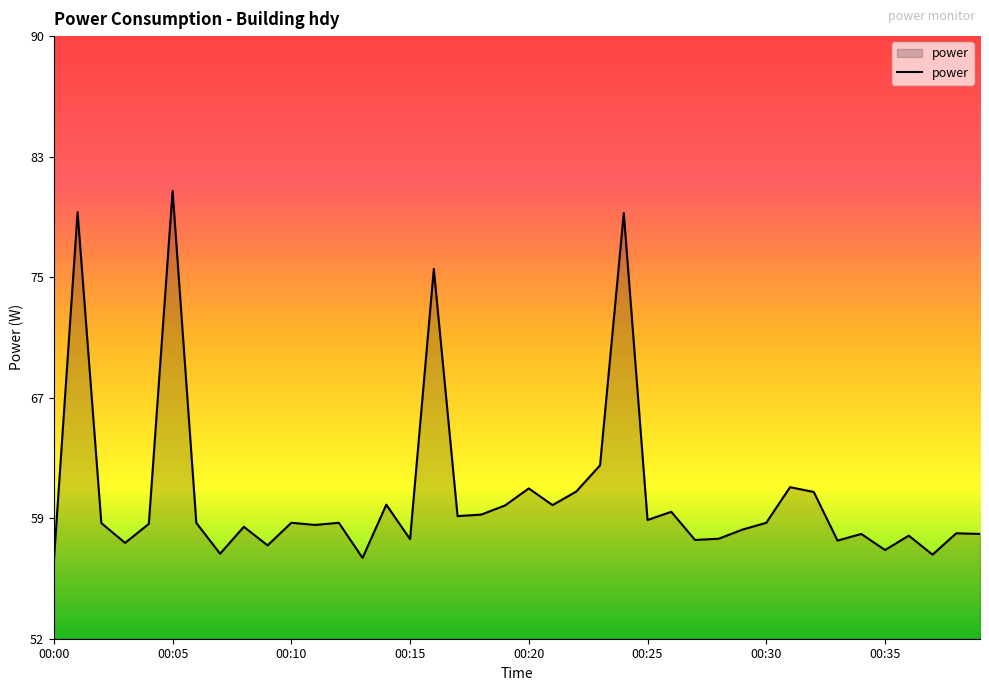

Reading left to right, list all the values displayed in this chart.

00:00=56.5	00:01=79.1	00:02=59.0	00:03=57.7	00:04=59.0	00:05=80.5	00:06=59.0	00:07=57.0	00:08=58.8	00:09=57.6	00:10=59.0	00:11=58.9	00:12=59.0	00:13=56.8	00:14=60.2	00:15=58.0	00:16=75.4	00:17=59.5	00:18=59.6	00:19=60.1	00:20=61.2	00:21=60.2	00:22=61.0	00:23=62.7	00:24=79.0	00:25=59.2	00:26=59.7	00:27=57.9	00:28=58.0	00:29=58.6	00:30=59.0	00:31=61.3	00:32=61.0	00:33=57.9	00:34=58.3	00:35=57.3	00:36=58.2	00:37=57.0	00:38=58.4	00:39=58.3